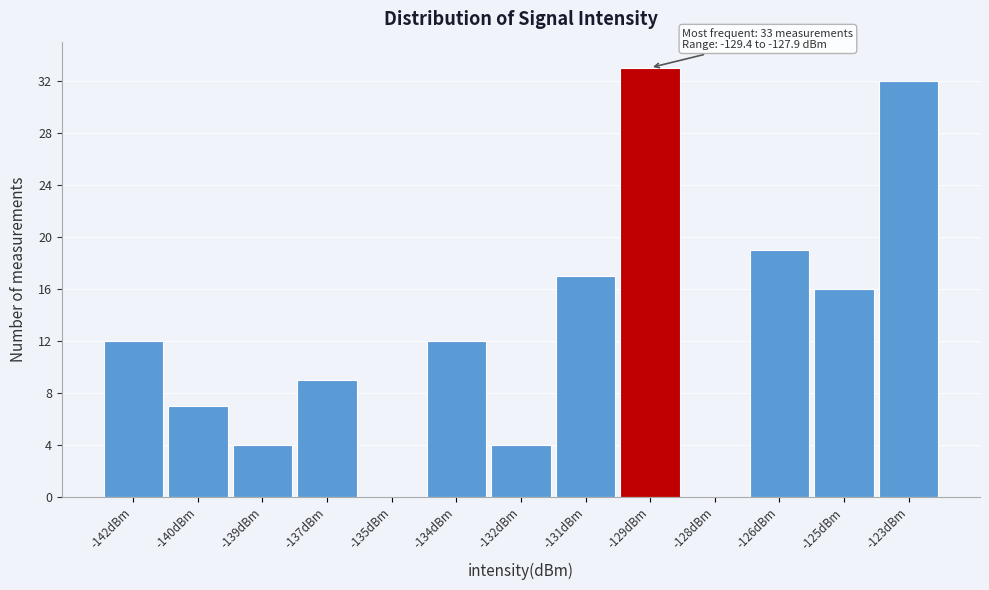

Reading left to right, what are all the values shown in this chart?

-142dBm=12	-140dBm=7	-139dBm=4	-137dBm=9	-135dBm=0	-134dBm=12	-132dBm=4	-131dBm=17	-129dBm=33	-128dBm=0	-126dBm=19	-125dBm=16	-123dBm=32